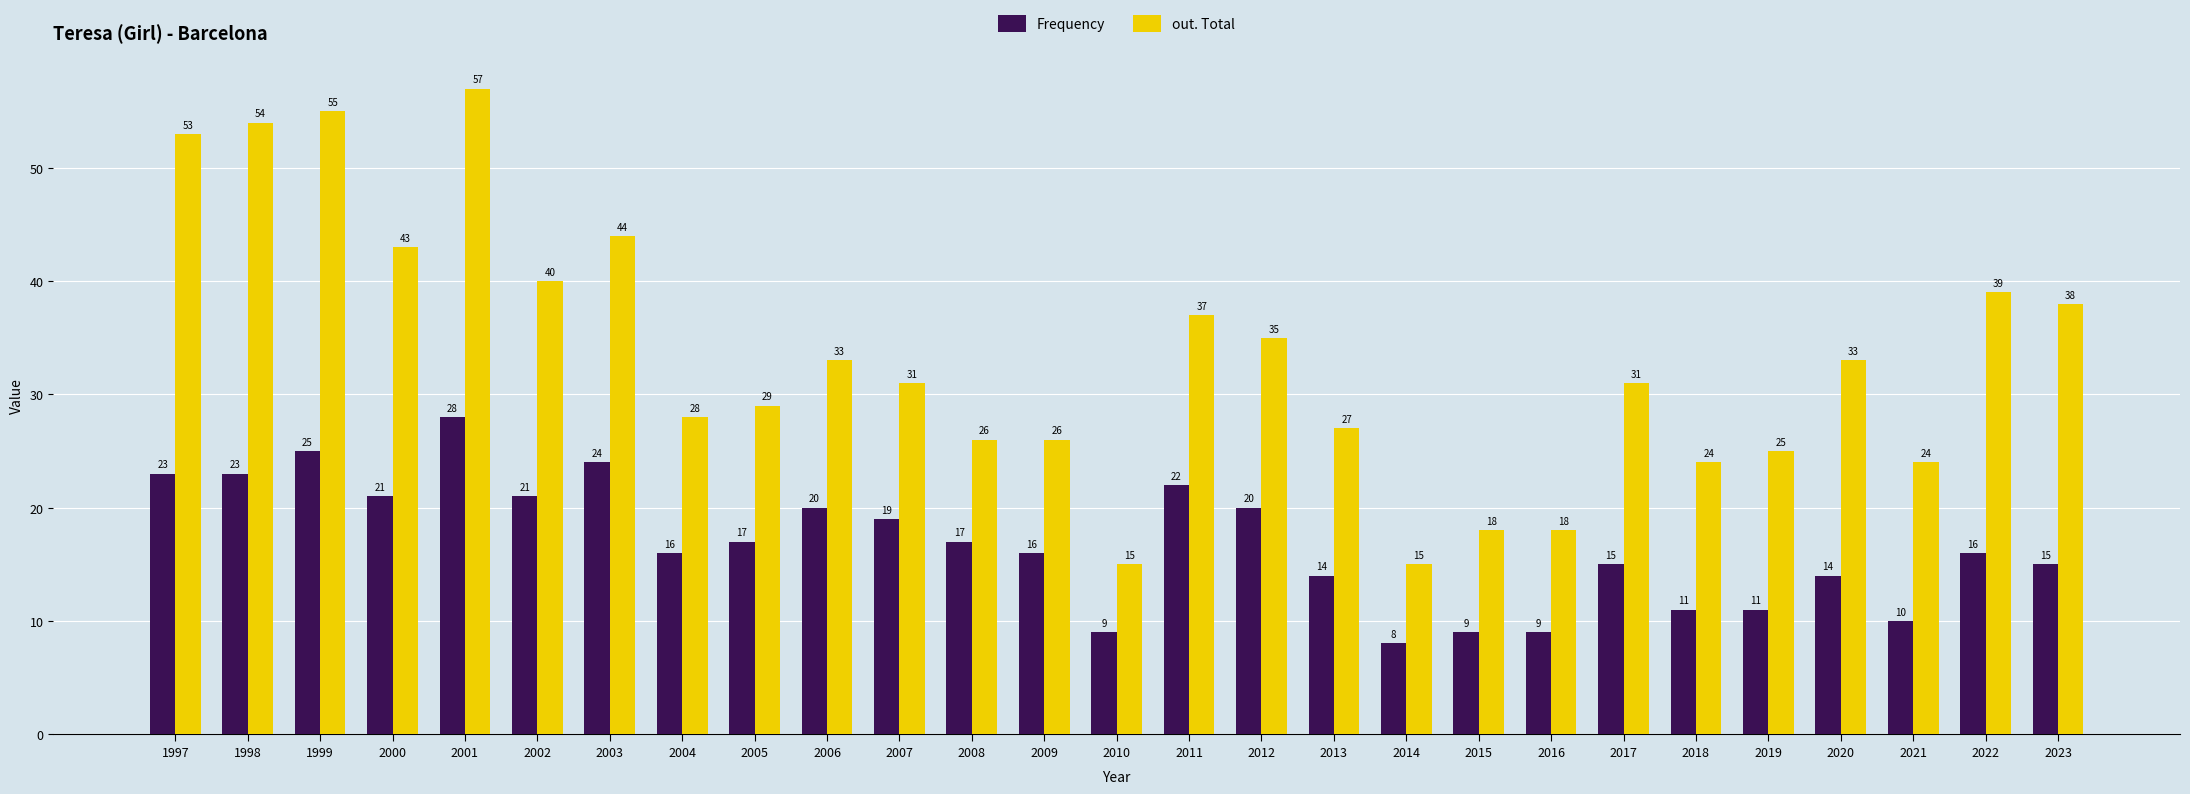

How many categories are shown in the chart?

27